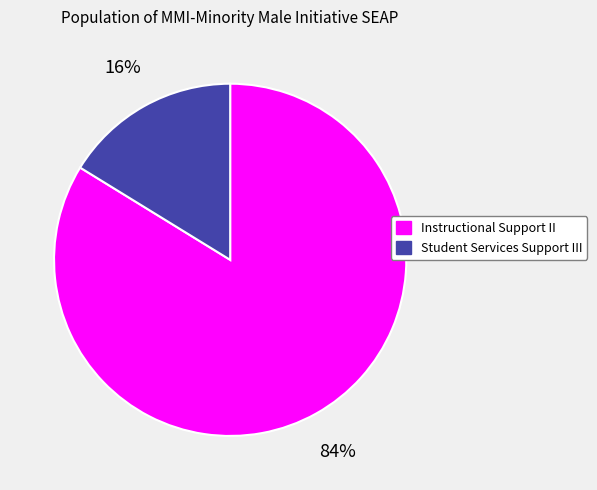

What is the largest slice in the pie chart?

Instructional Support II